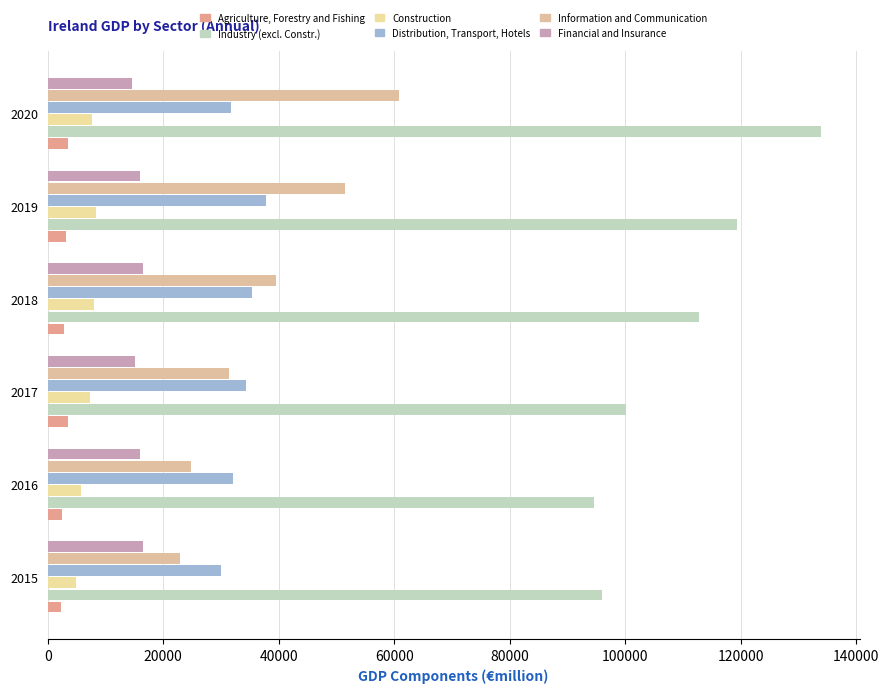

At which label does Industry (excl. Constr.) reach its minimum?

2016